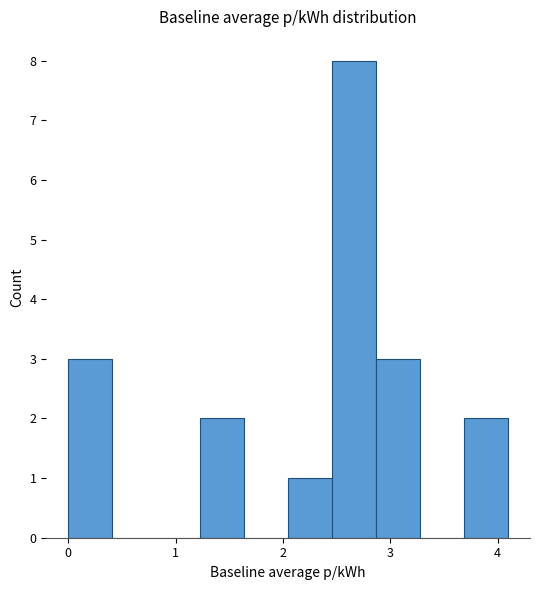

Over which range of the x-axis is the bar tallest?

2.5 to 2.9